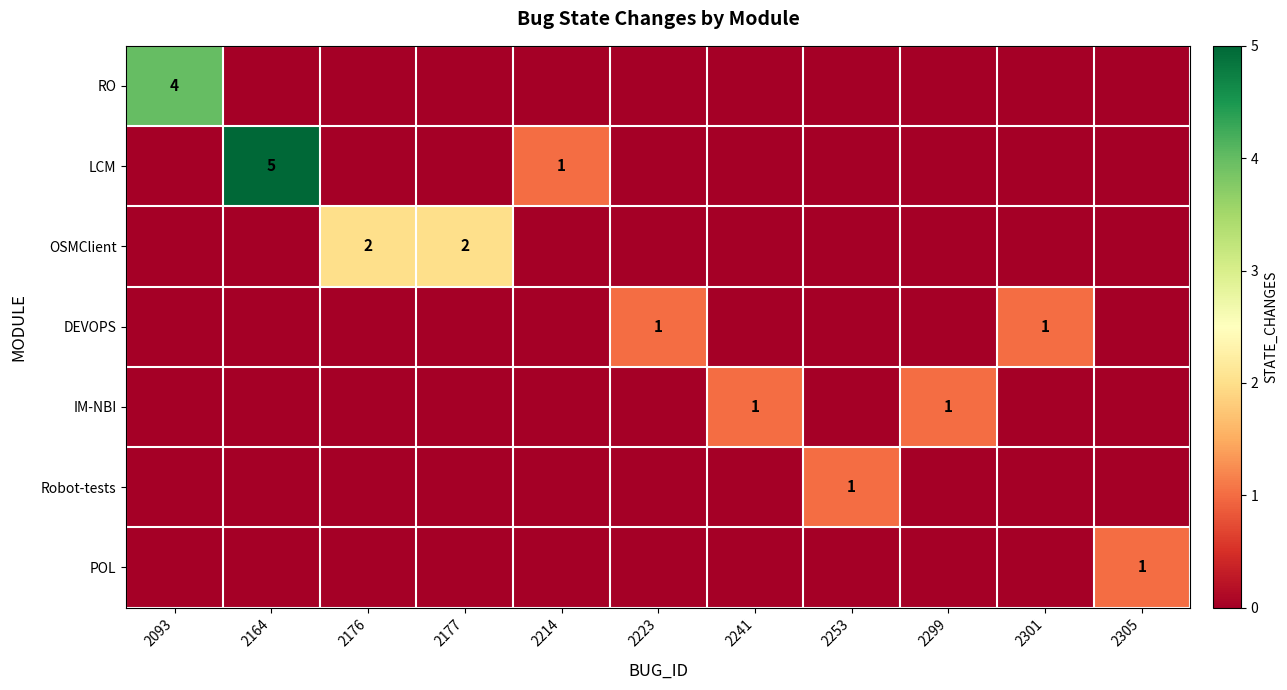

Rank the series by their maximum value, from lowest to highest.

DEVOPS, IM-NBI, Robot-tests, POL, OSMClient, RO, LCM